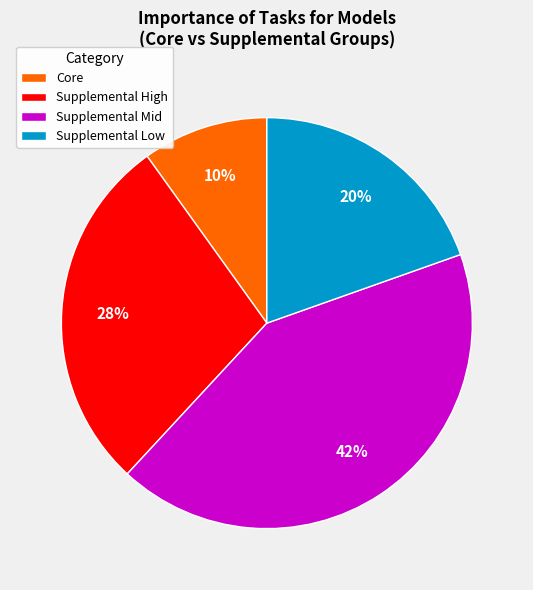

What percentage is the Supplemental Low slice, to the nearest percent?

20%